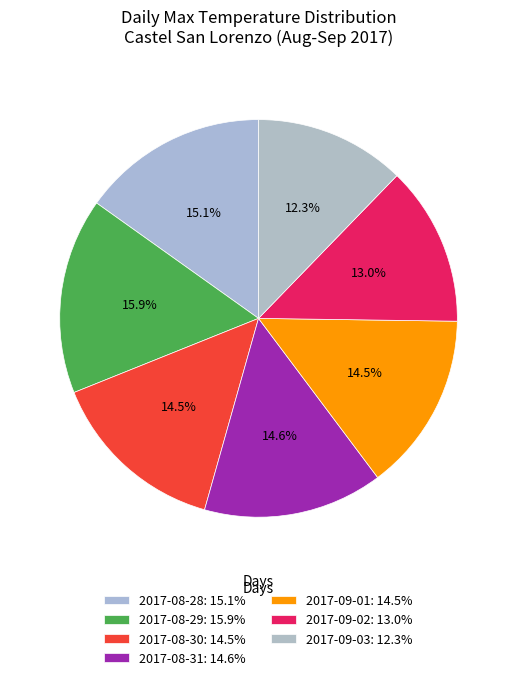

What percentage is the 2017-08-30 slice, to the nearest percent?

15%